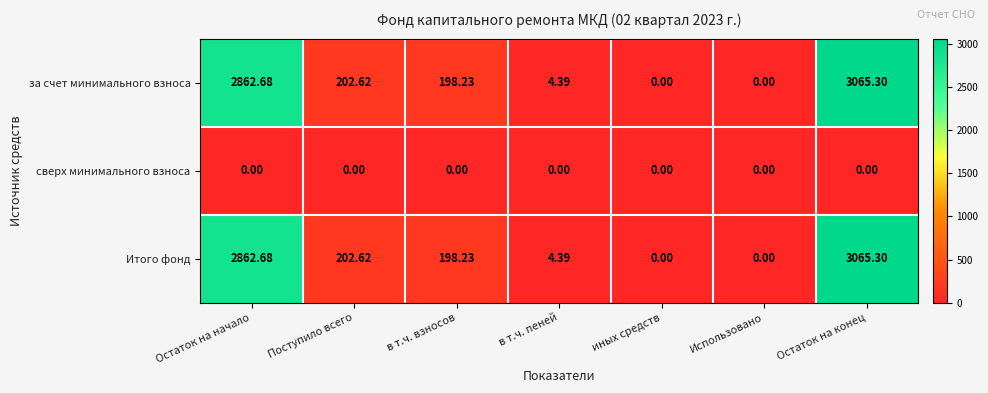

Is the value of за счет минимального взноса at иных средств greater than the value of Итого фонд at в т.ч. пеней?

No